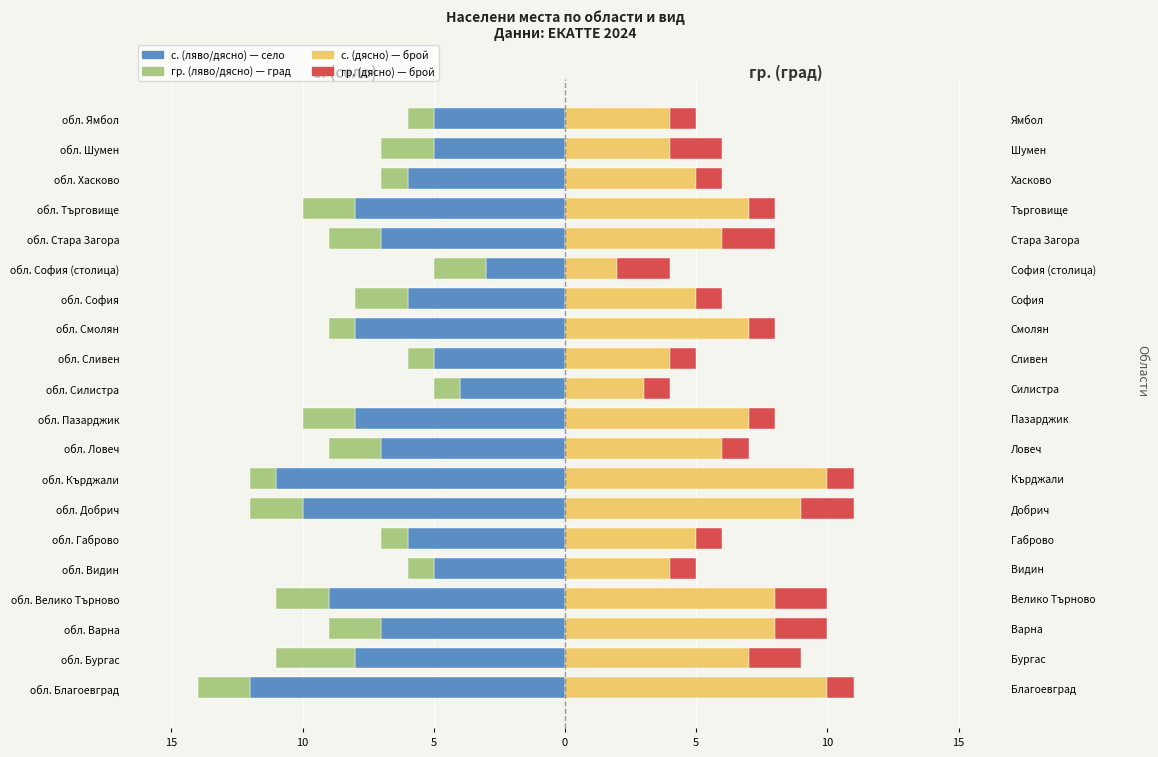

What is the sum of the гр. (дясно) values at обл. София (столица) and обл. Благоевград?

3